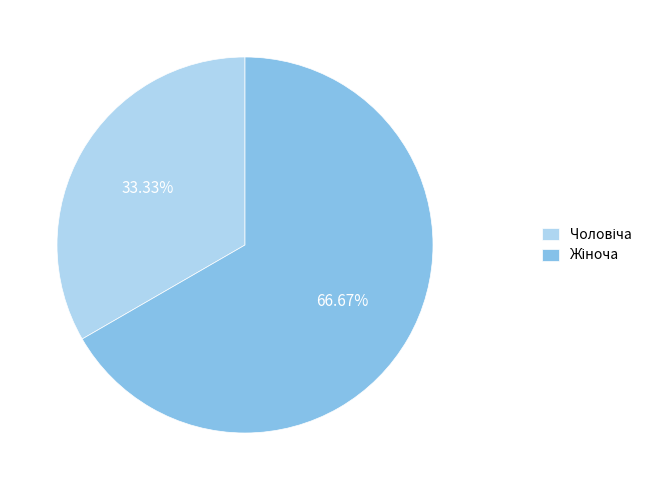

To the nearest percent, what percentage of the pie is Жіноча?

67%